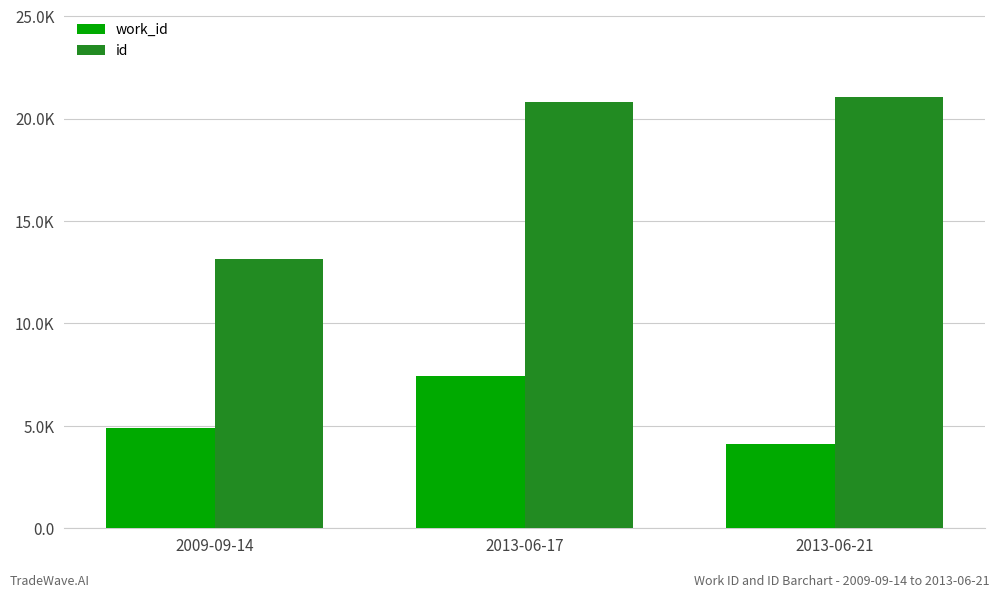

Between 2009-09-14 and 2013-06-21, which series saw the biggest shift?

id